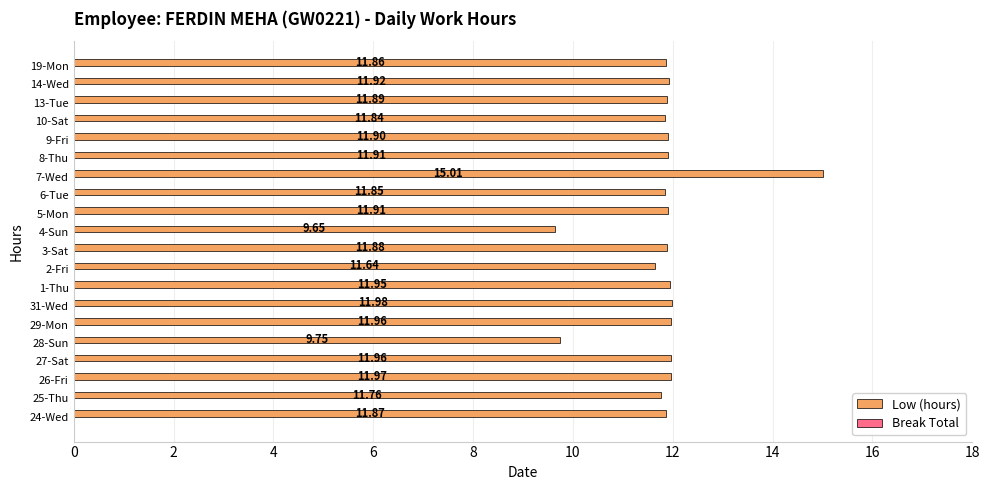

Are the bars horizontal?

Yes